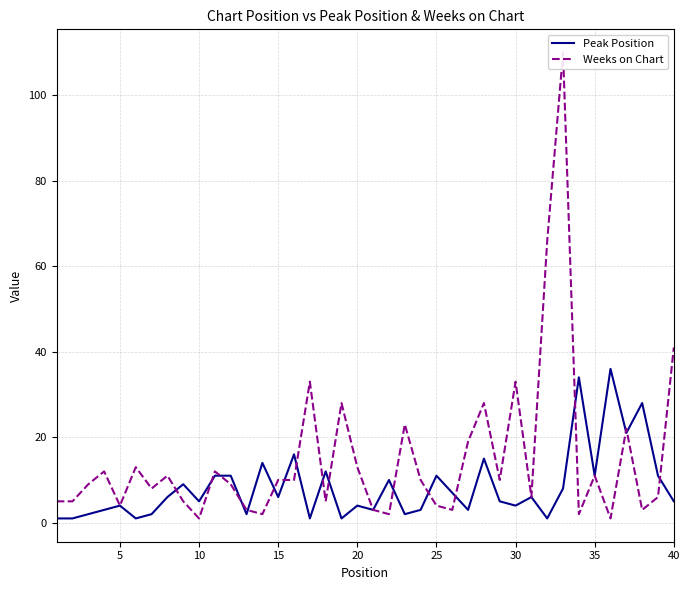

Reading left to right, transcribe all the data shown in this chart.

Peak Position: 1	1	2	3	4	1	2	6	9	5	11	11	2	14	6	16	1	12	1	4	3	10	2	3	11	7	3	15	5	4	6	1	8	34	11	36	21	28	11	5
Weeks on Chart: 5	5	9	12	4	13	8	11	5	1	12	9	3	2	10	10	33	5	28	13	3	2	23	10	4	3	19	28	10	33	6	66	110	2	11	1	22	3	6	41